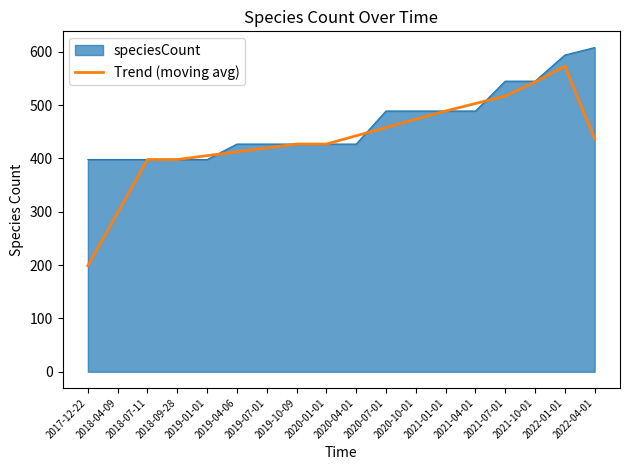

What position from the right is 2020-04-01?

9